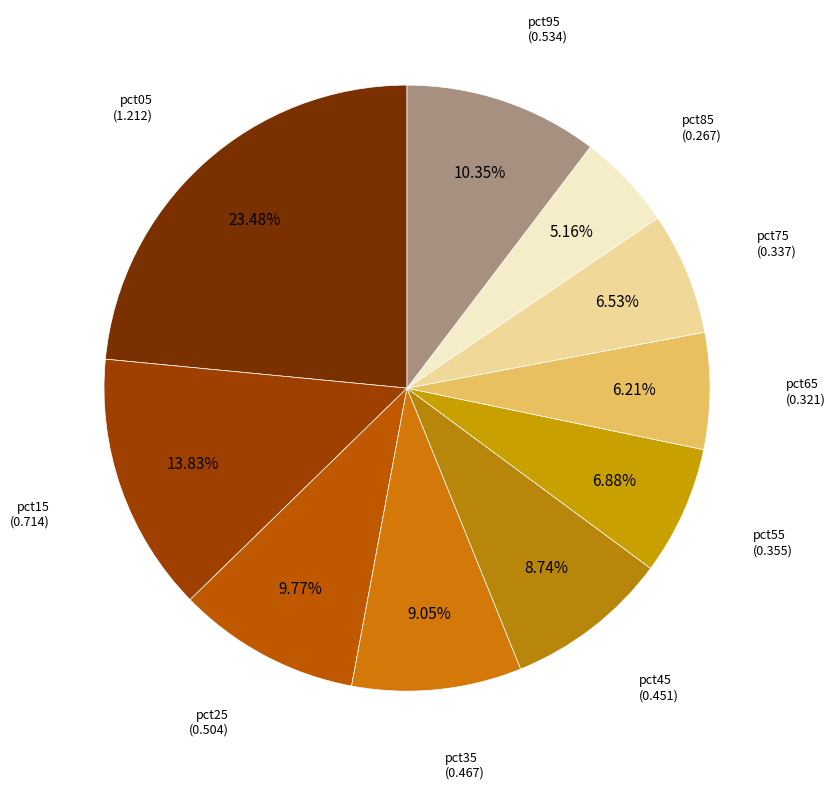

To the nearest percent, what portion does pct15 represent?

14%